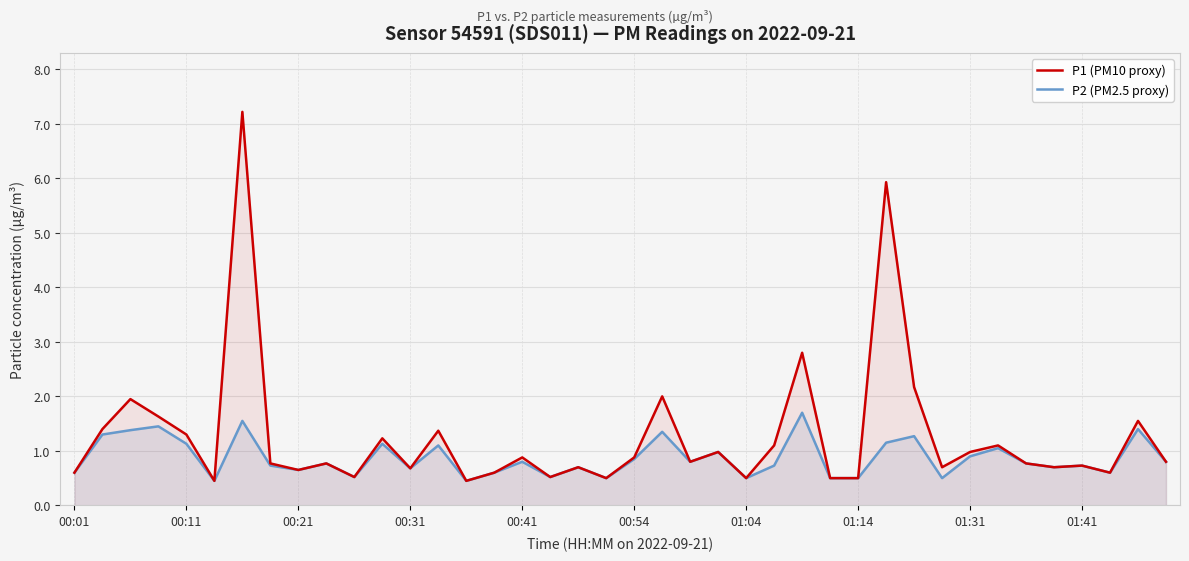

True or false: P1 (PM10 proxy) has a value of 0.3 at 01:31.

False